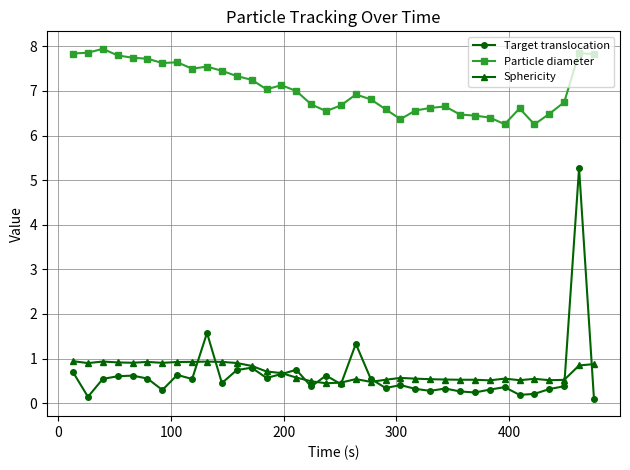

True or false: Particle diameter and Sphericity cross at least once.

False